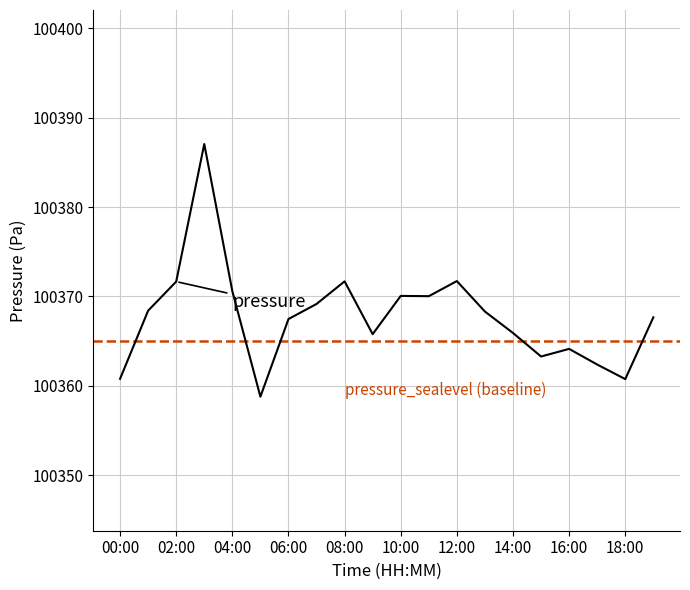

Rank the categories by value from highest to lowest.

03:00, 12:00, 08:00, 02:00, 04:00, 10:00, 11:00, 07:00, 01:00, 13:00, 19:00, 06:00, 14:00, 09:00, 16:00, 15:00, 17:00, 00:00, 18:00, 05:00